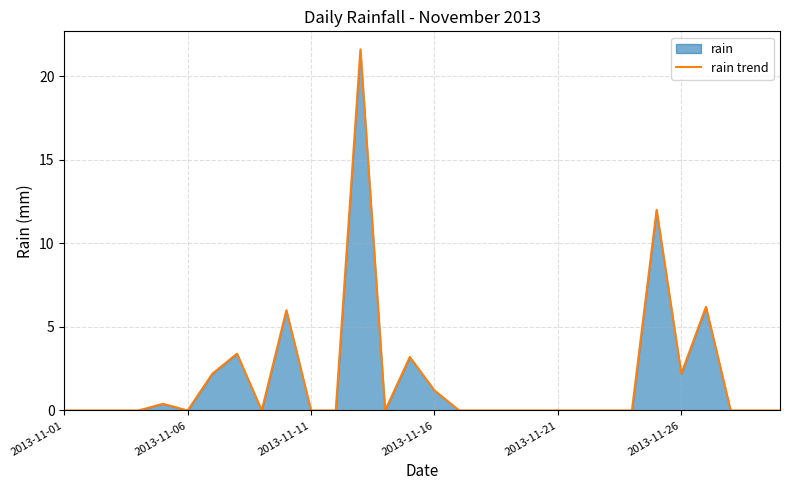

The value at 2013-11-01 is 0.0. True or false?

True